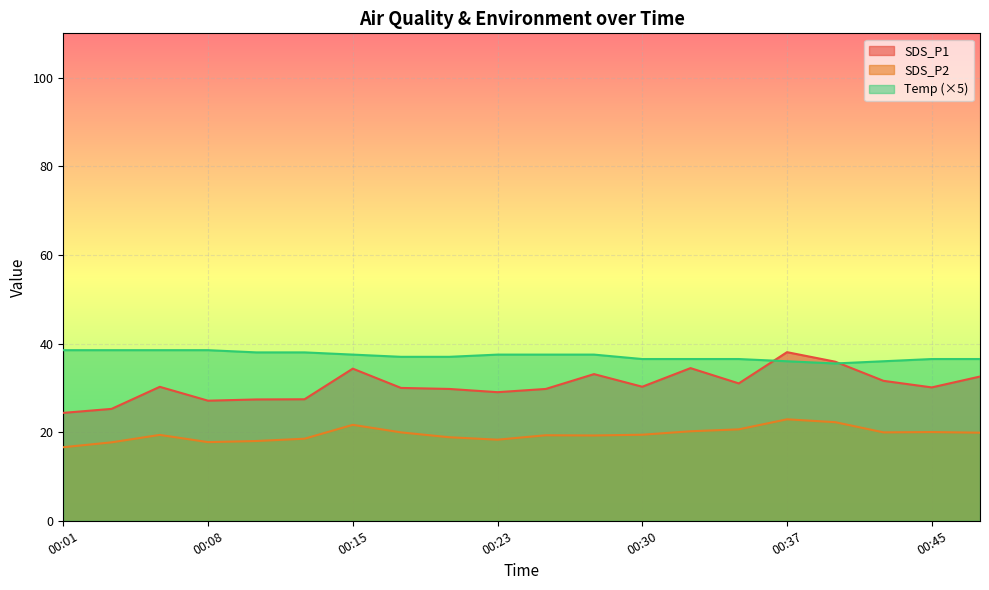

Which series has the widest spread of values?

SDS_P1